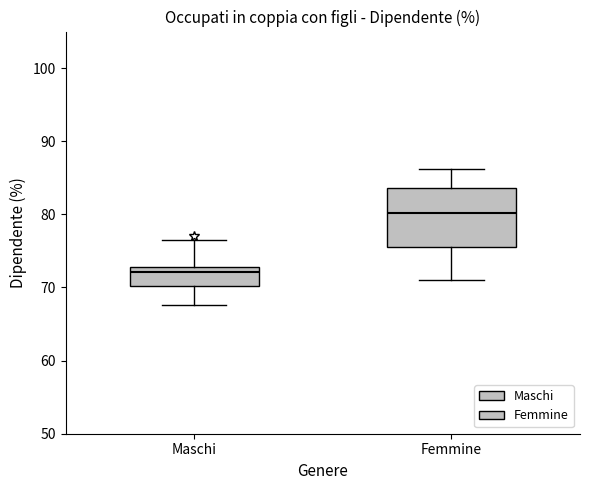

Where is the upper edge of the box for Maschi on the y-axis? The values are not printed on the chart, so give them approximately, as read against the axis.

73